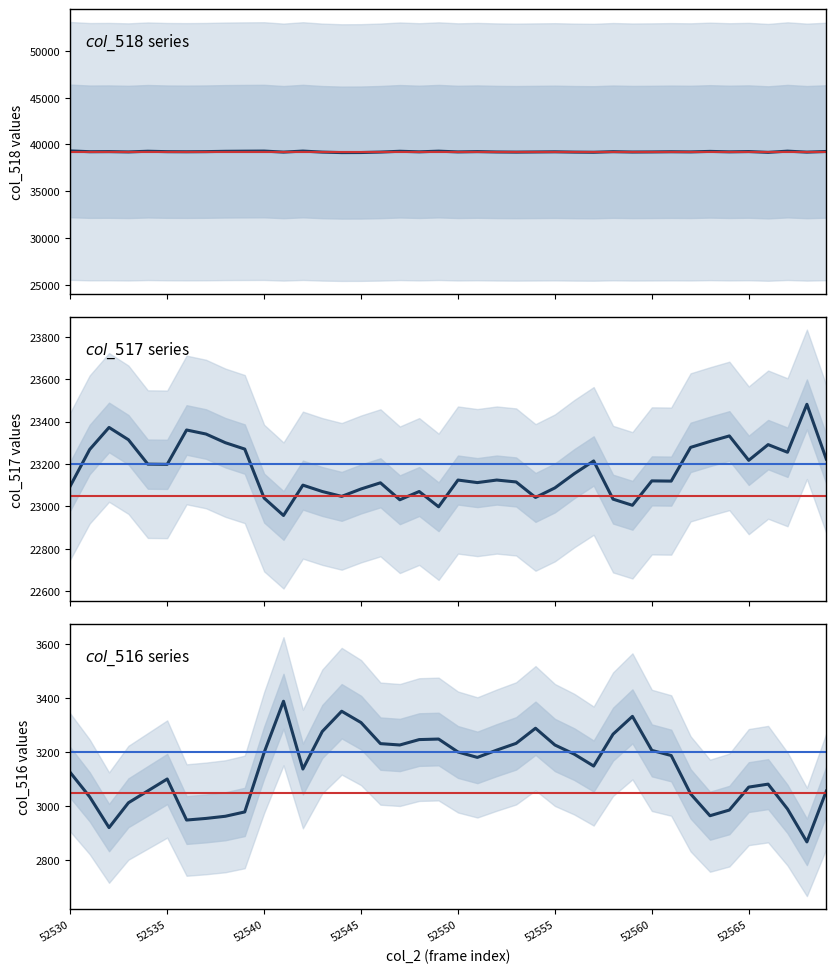

What is the total value across all series at 52551?

65535